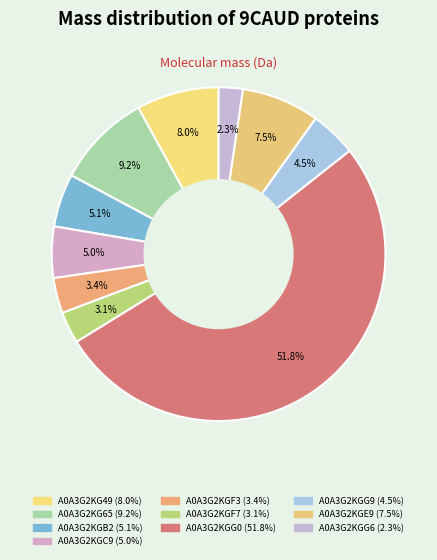

Is there any slice that represents more than half of the pie?

Yes